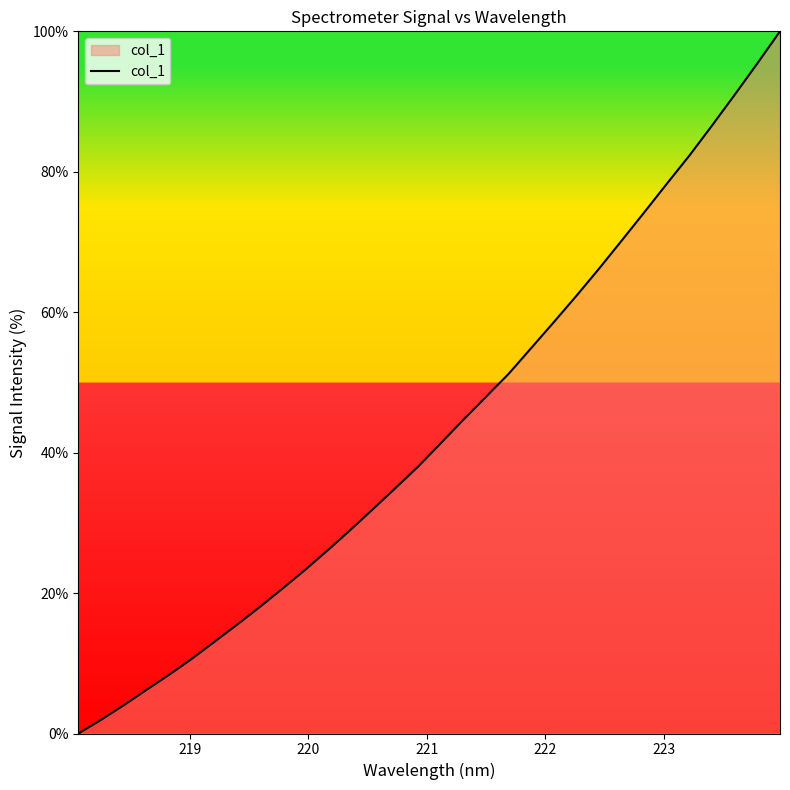

What is the difference between the second highest and second lowest values?

93.5